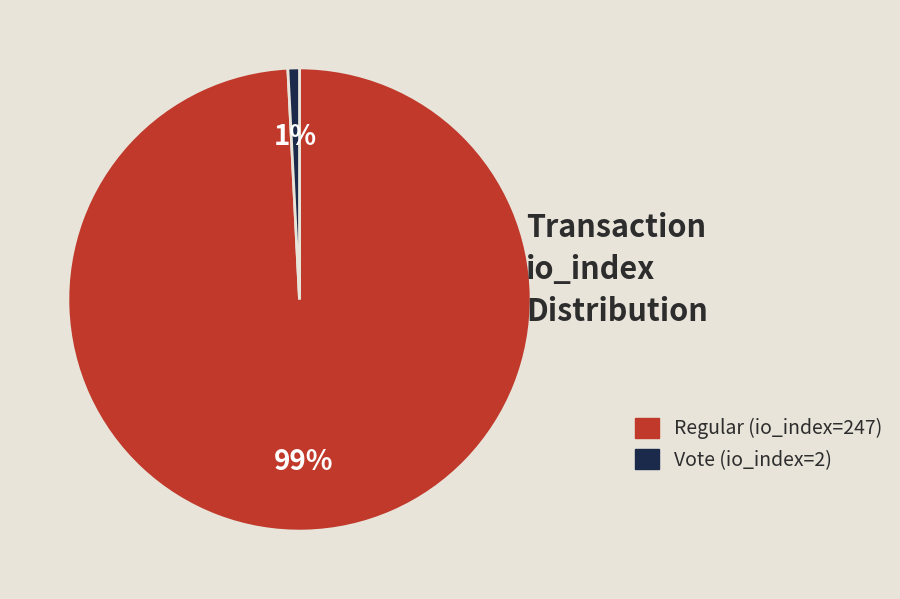

Rank the categories by value from highest to lowest.

Regular (io_index=247), Vote (io_index=2)